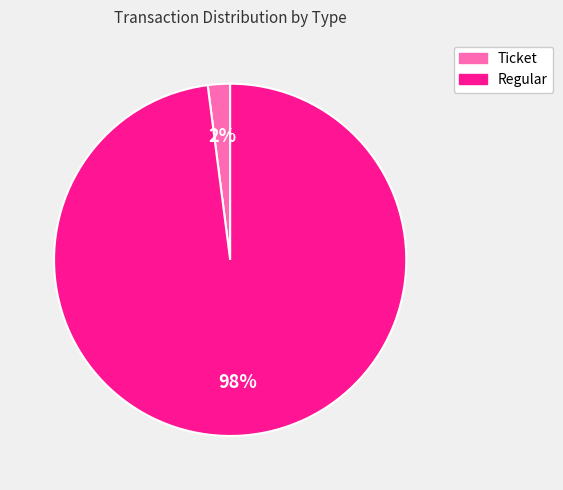

To the nearest percent, what is the average slice percentage?

50%